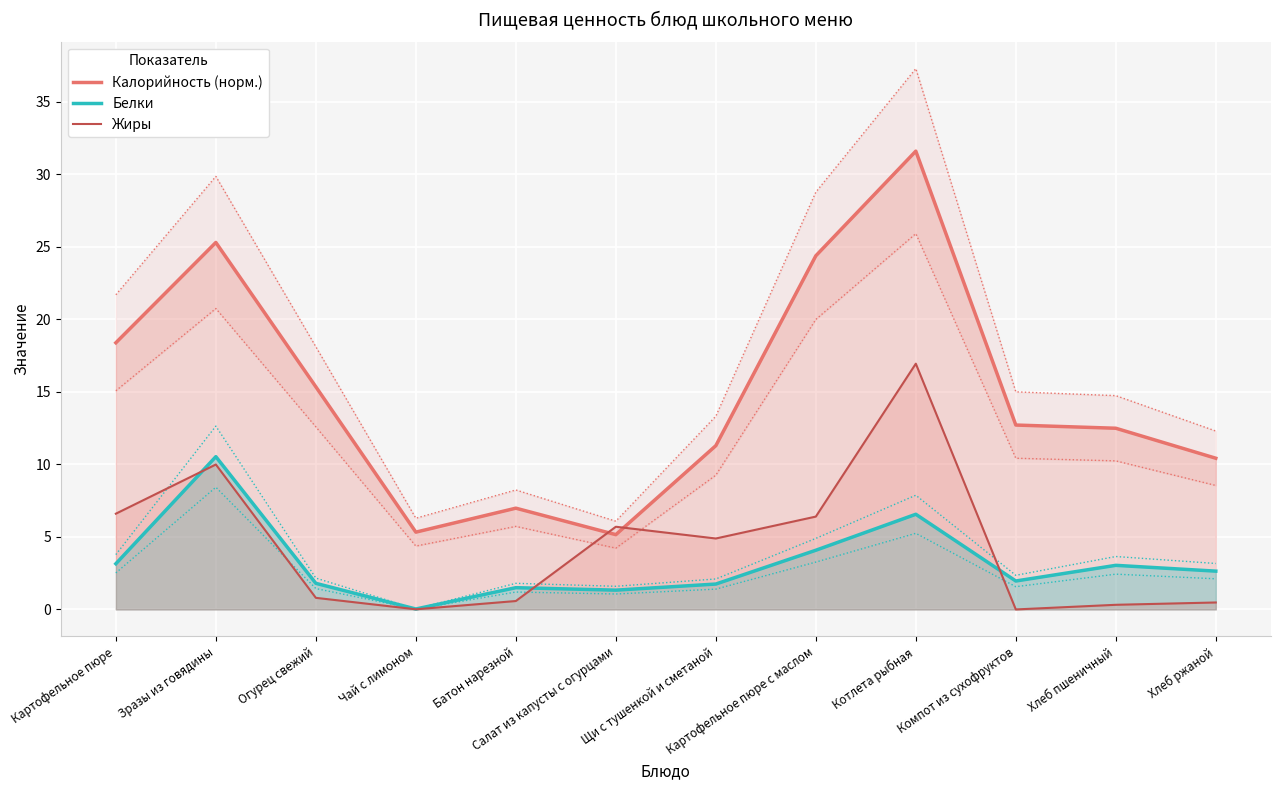

True or false: Белки and Жиры cross at least once.

True